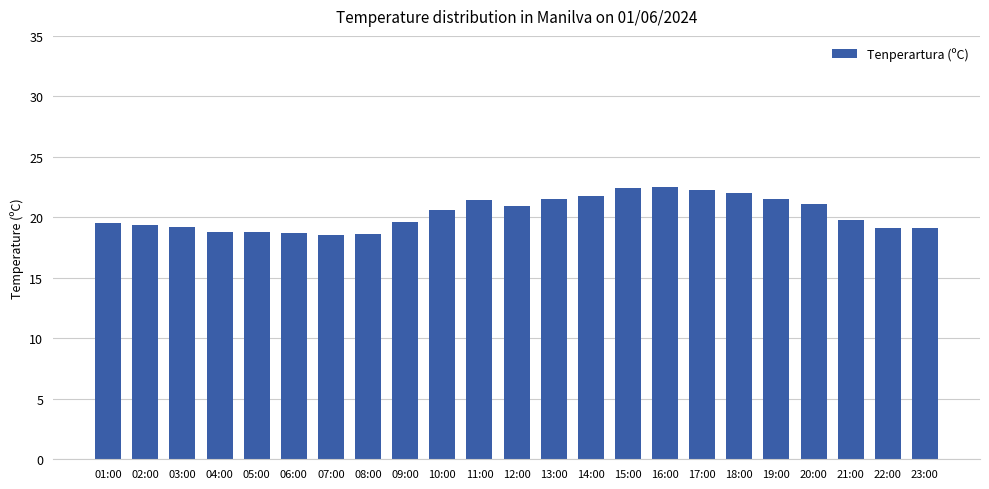

What is the difference between the maximum and second lowest values?

3.9